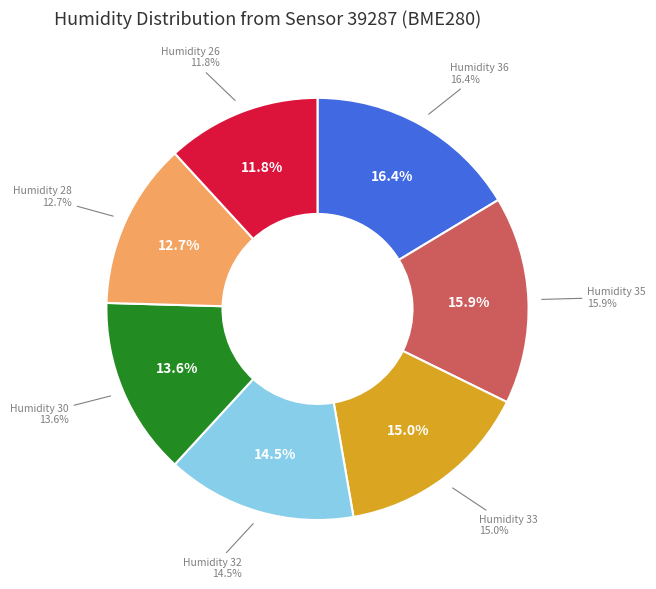

What is the ratio of the value at 33% to the value at 26%?

1.3